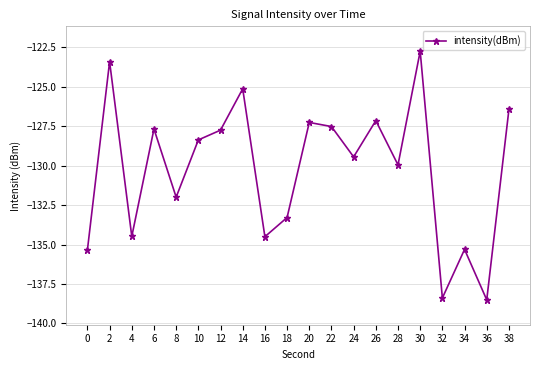

At which category does the data reach its first local valley?

4